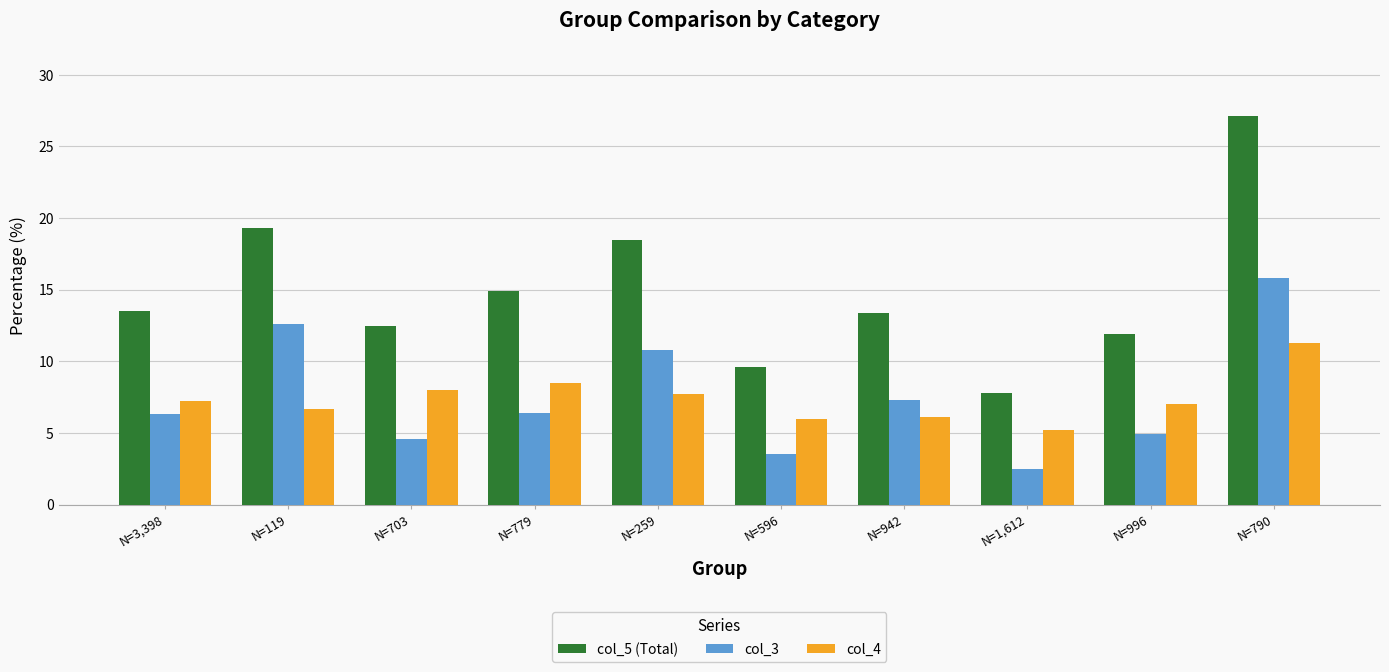

What are all the series names shown in the legend?

col_5 (Total), col_3, col_4